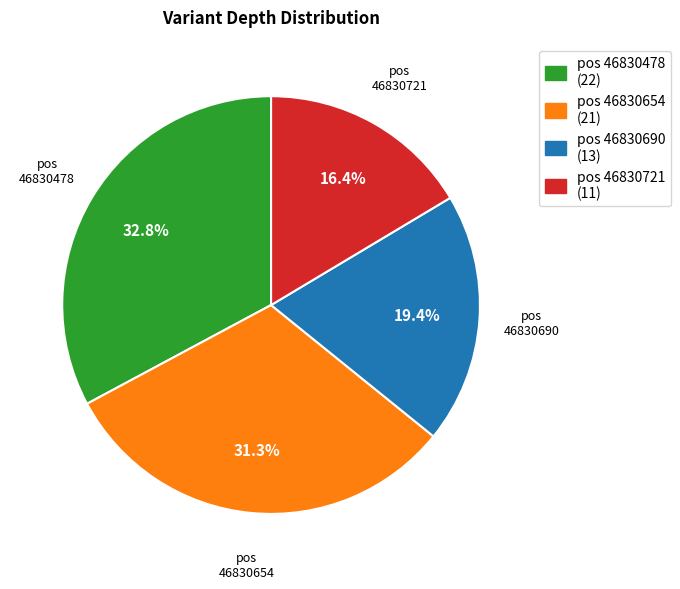

Does any single category account for the majority?

No